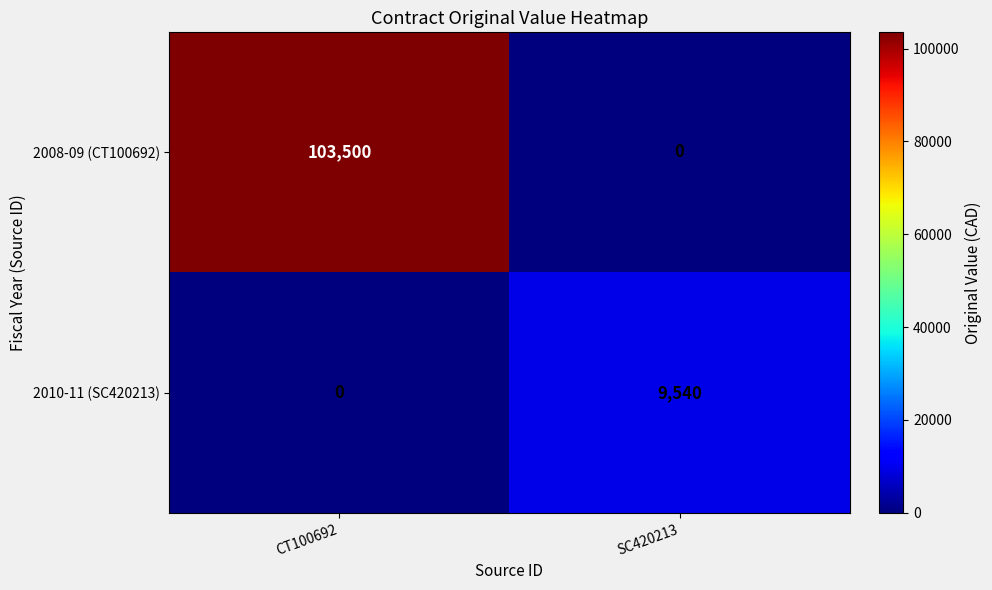

The value of 2008-09 (CT100692) at SC420213 is 0. True or false?

True